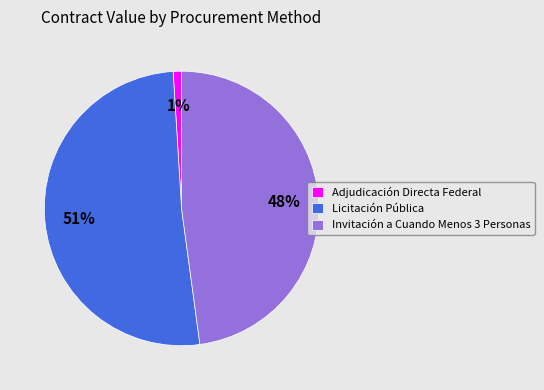

Between Licitación Pública and Adjudicación Directa Federal, which is larger?

Licitación Pública